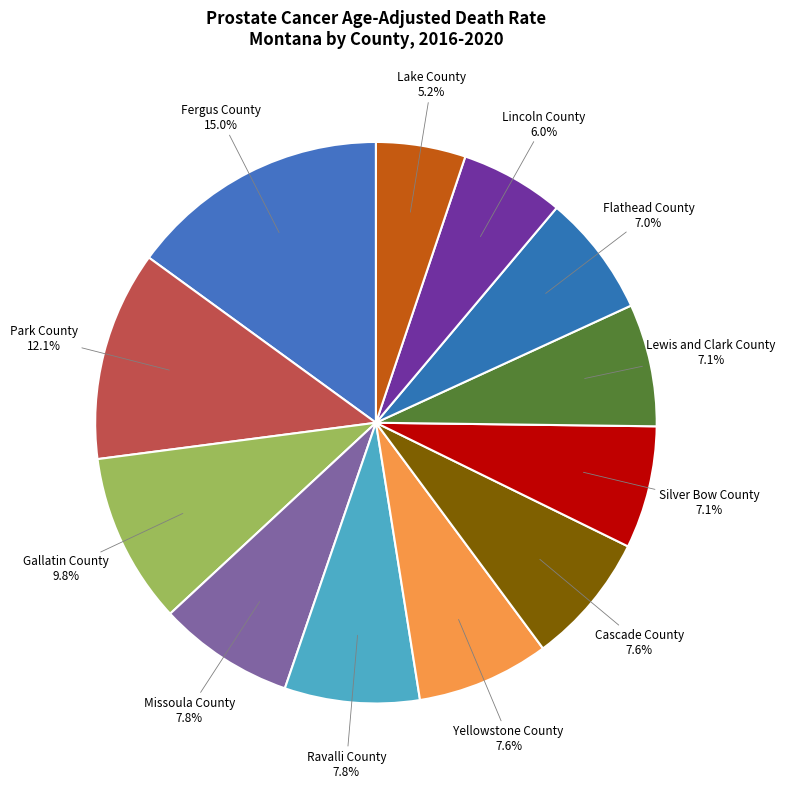

Does any single category account for the majority?

No